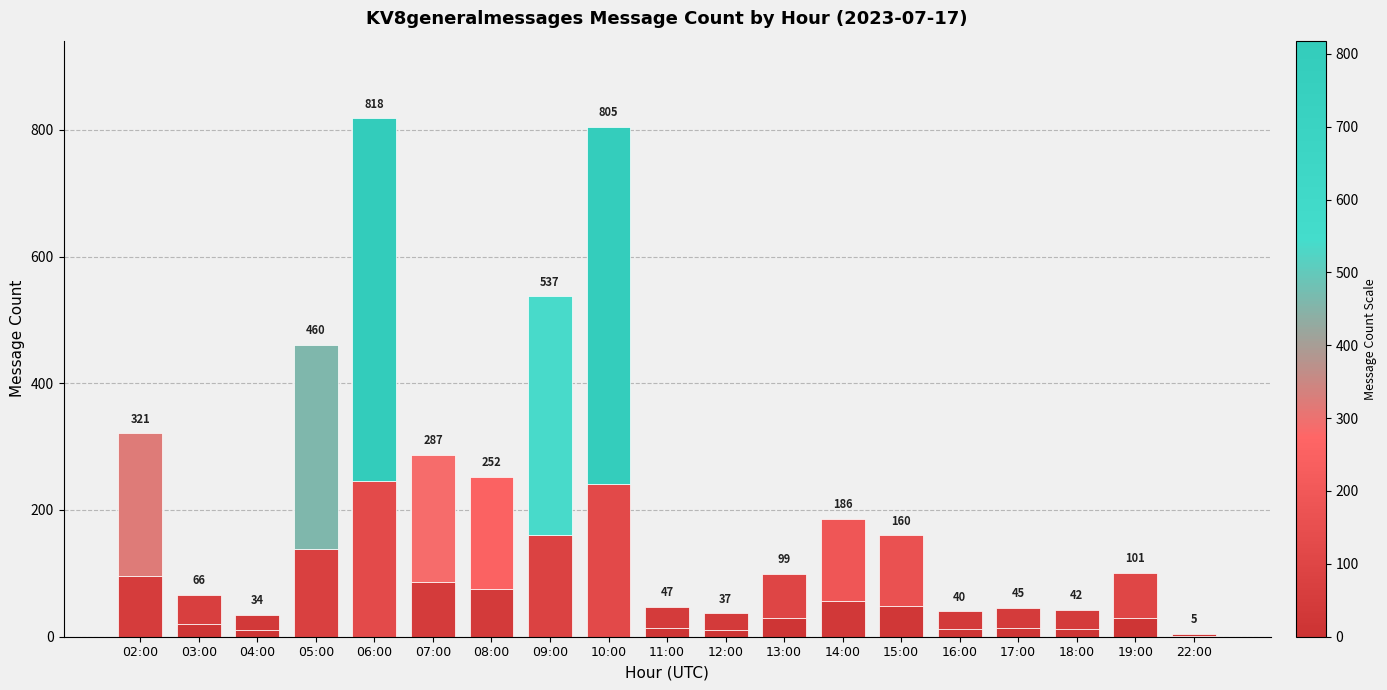

What is the label of the 8th bar from the left?

09:00